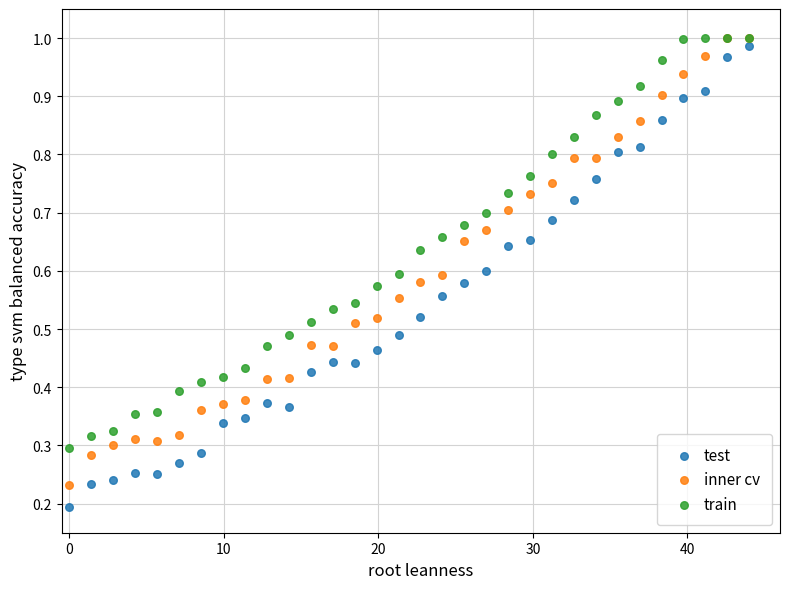

Which series has the largest Y range (max minus min)?

test